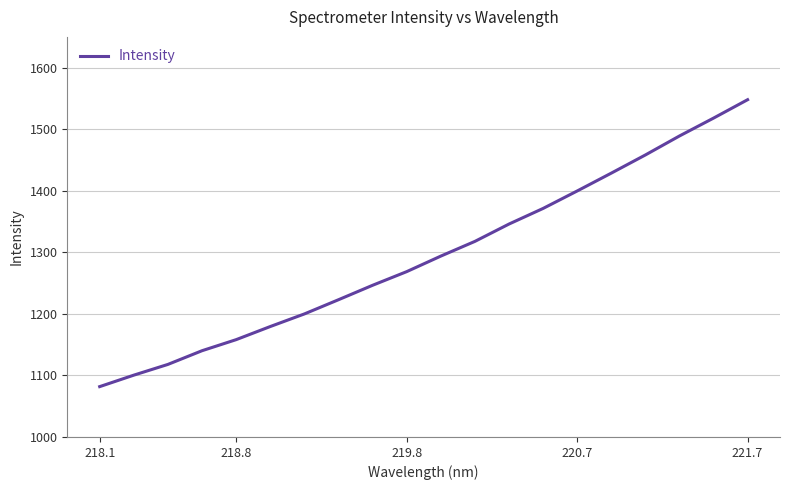

What is the difference between the maximum and minimum values?

466.2